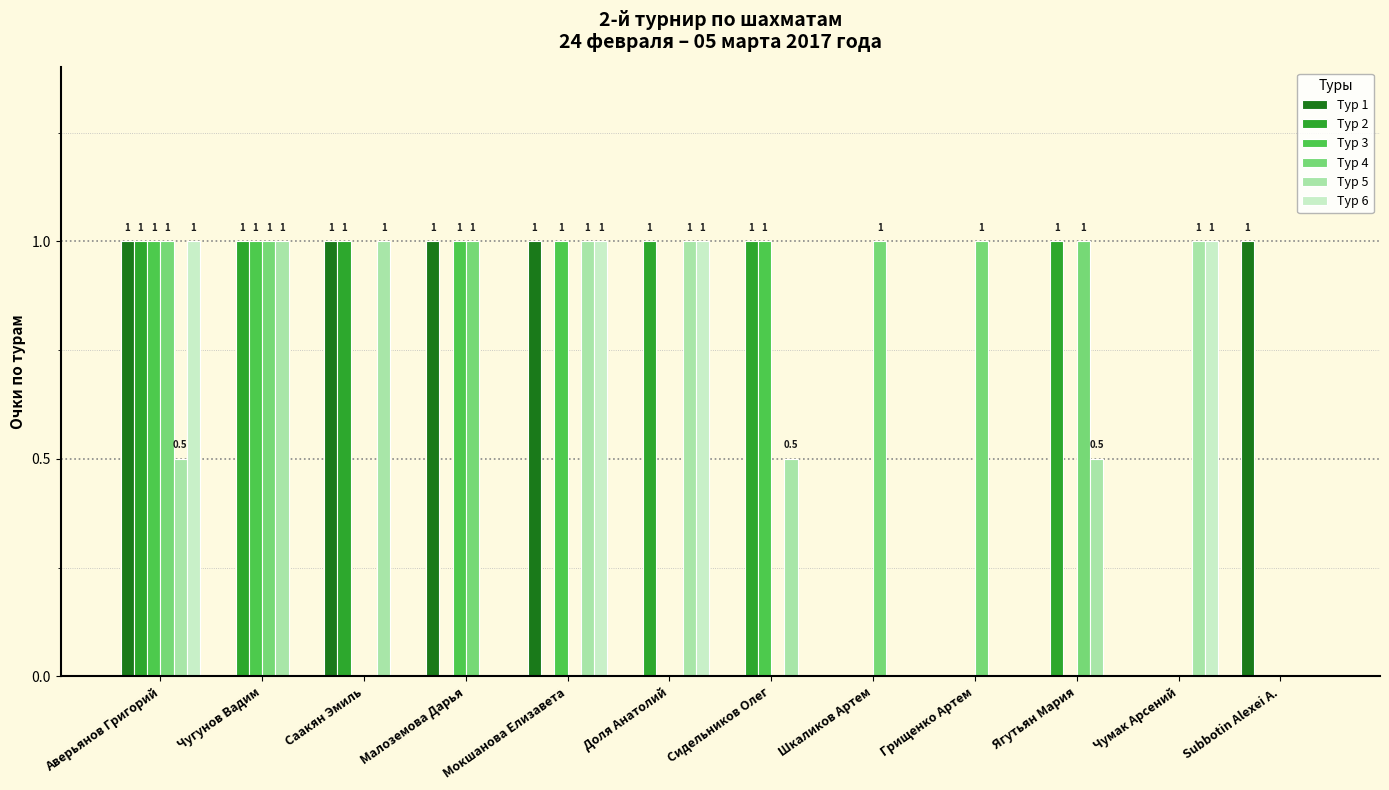

What is the sum of the Тур 3 values at Чугунов Вадим and Доля Анатолий?

1.0